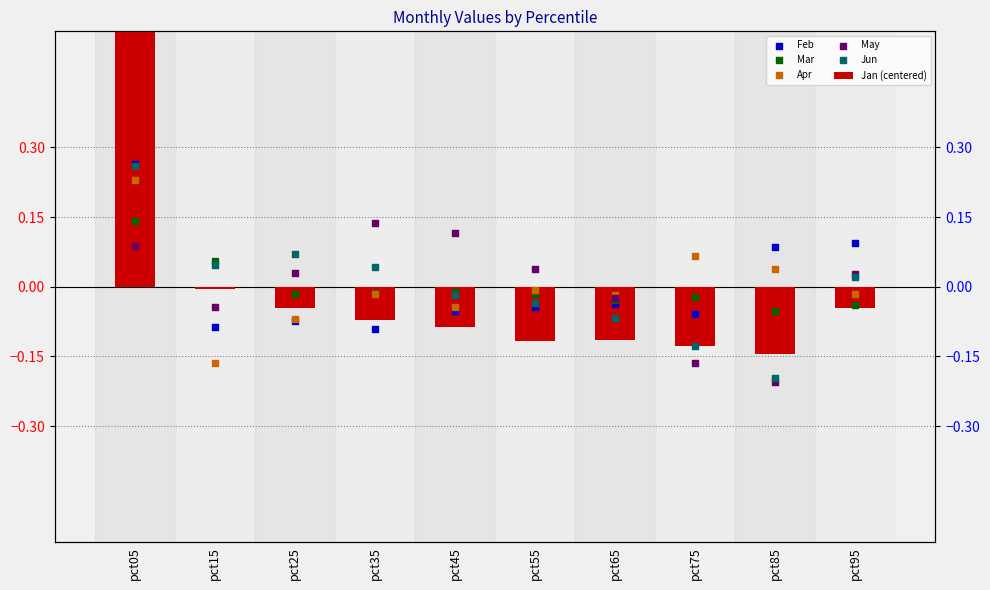

Which series has the largest Y range (max minus min)?

Jan (centered)